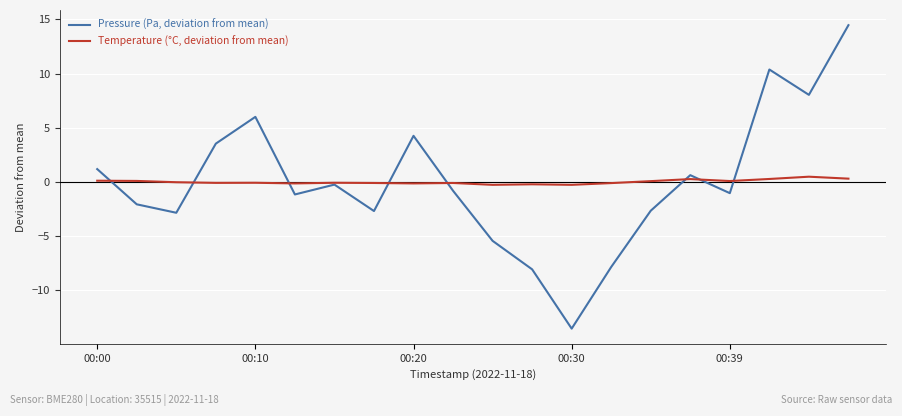

Rank the series by their maximum value, from highest to lowest.

Pressure (Pa, deviation from mean), Temperature (°C, deviation from mean)